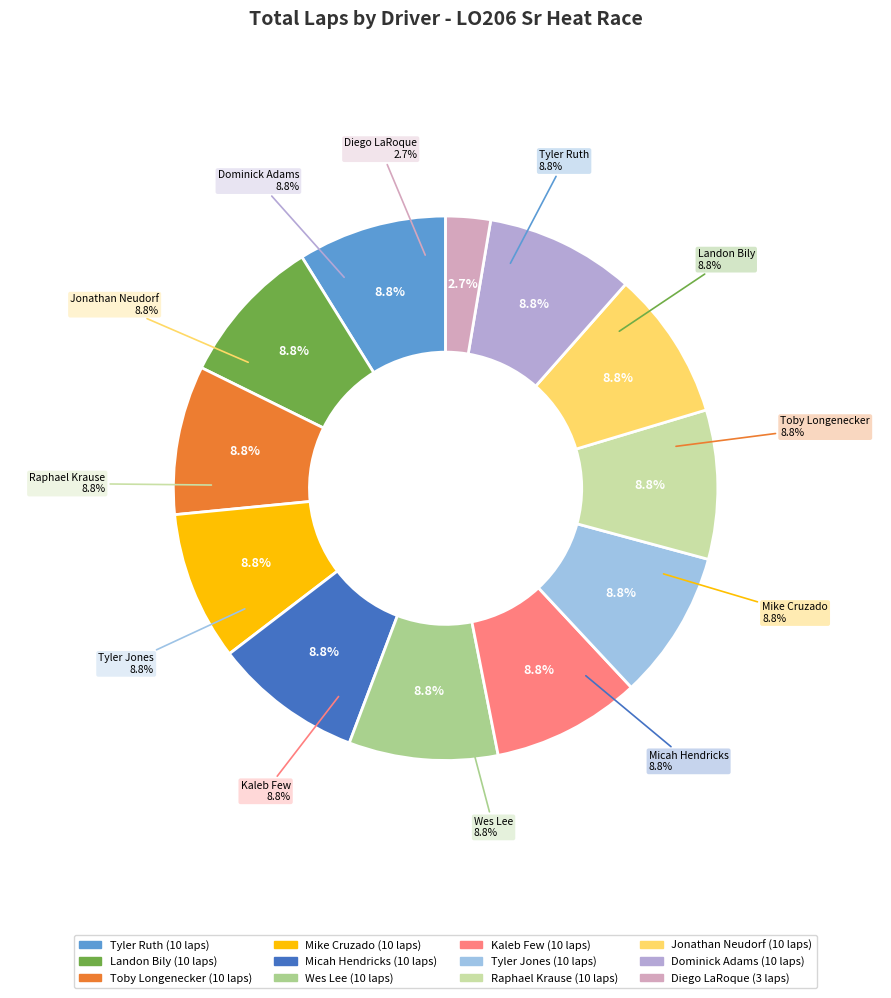

What is the smallest slice in the pie chart?

Diego LaRoque